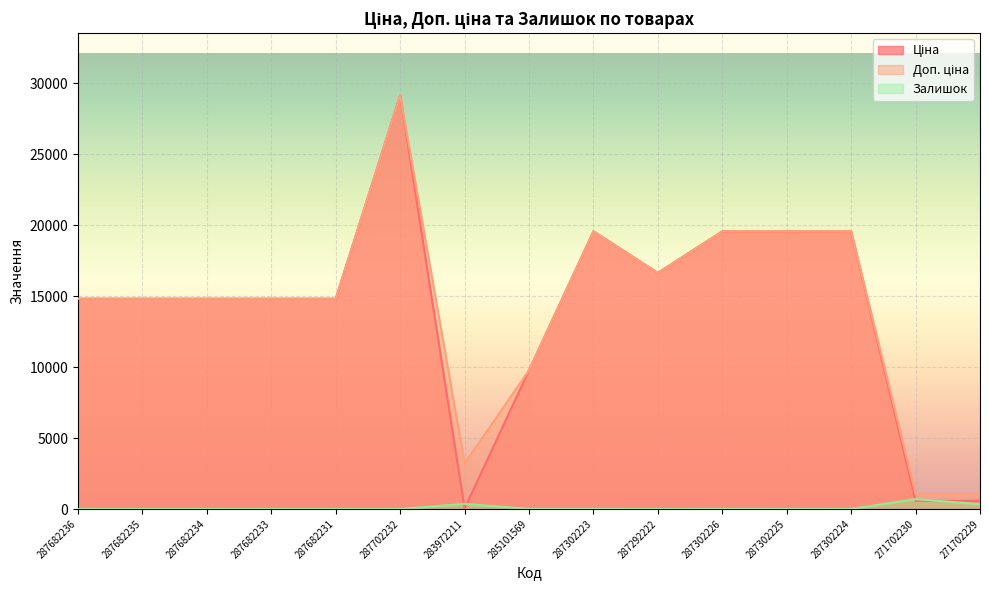

Where is the first local maximum for Залишок?

283972211